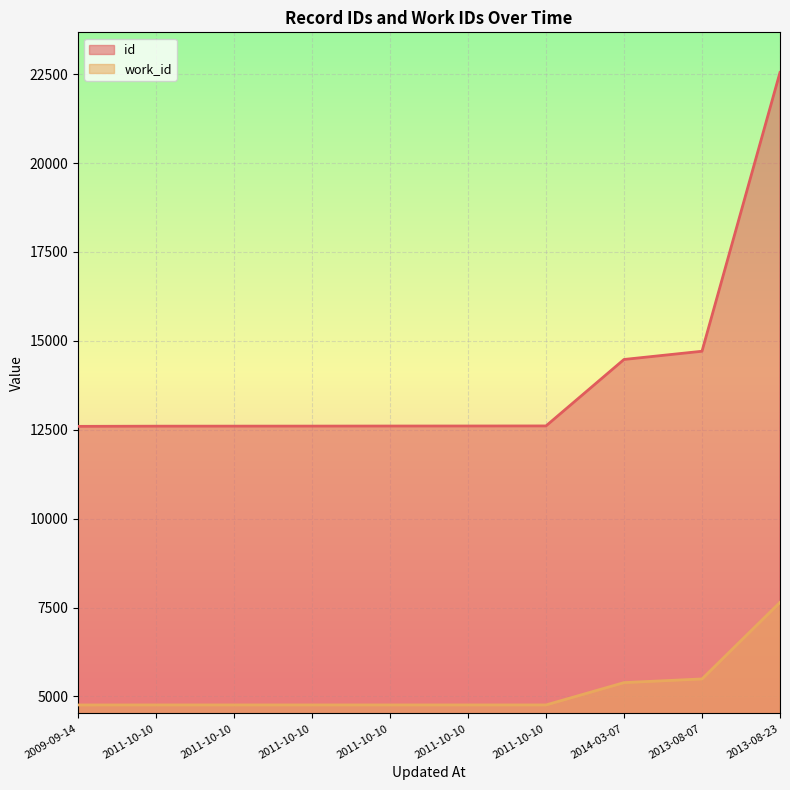

What is the minimum value shown in the chart?

4761